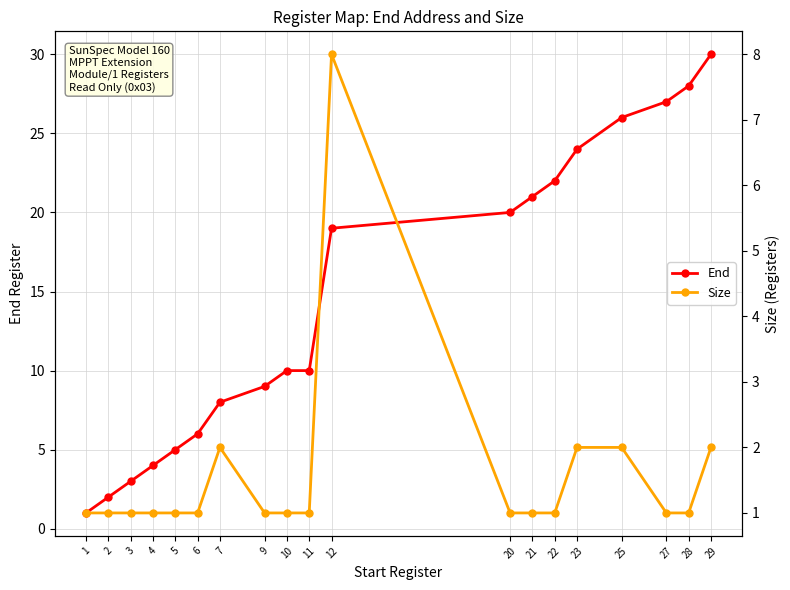

Reading left to right, list all the values displayed in this chart.

End: 1=1	2=2	3=3	4=4	5=5	6=6	7=8	9=9	10=10	11=10	12=19	20=20	21=21	22=22	23=24	25=26	27=27	28=28	29=30
Size: 1=1	2=1	3=1	4=1	5=1	6=1	7=2	9=1	10=1	11=1	12=8	20=1	21=1	22=1	23=2	25=2	27=1	28=1	29=2